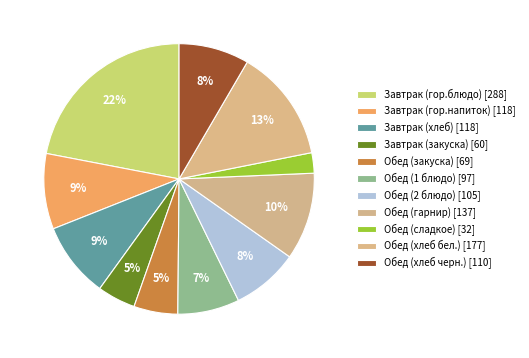

How many segments does this pie chart have?

11